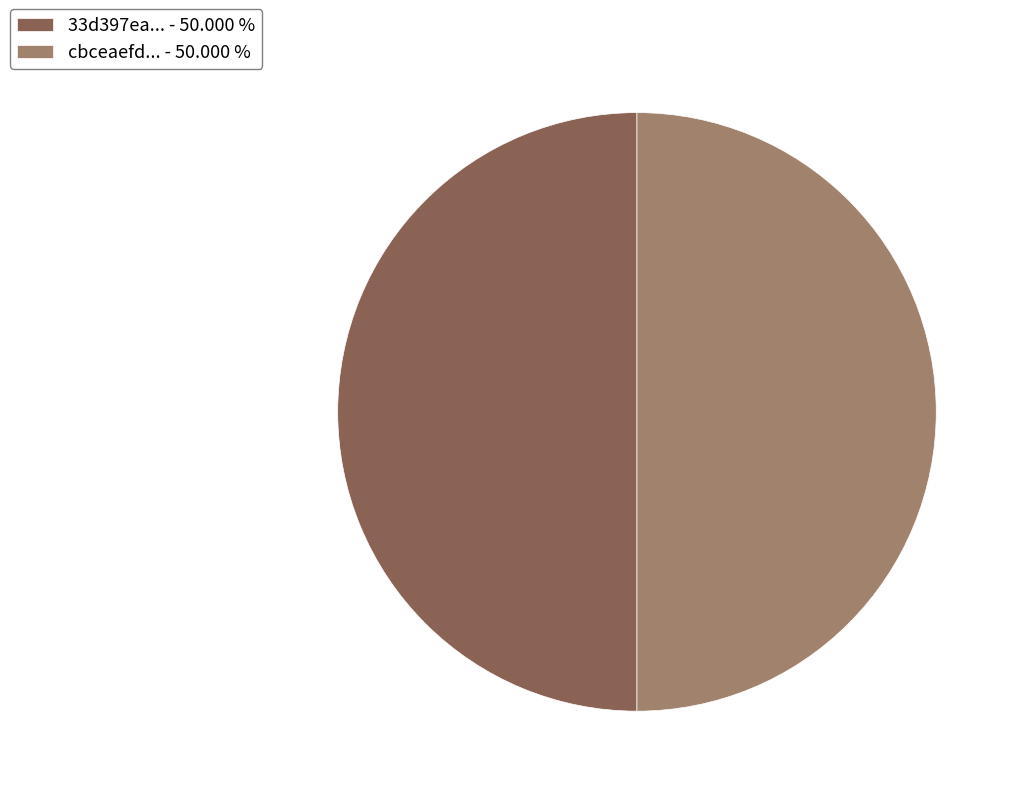

Combined, do cbceaefd... - 50.000 % and 33d397ea... - 50.000 % account for over 50%?

Yes